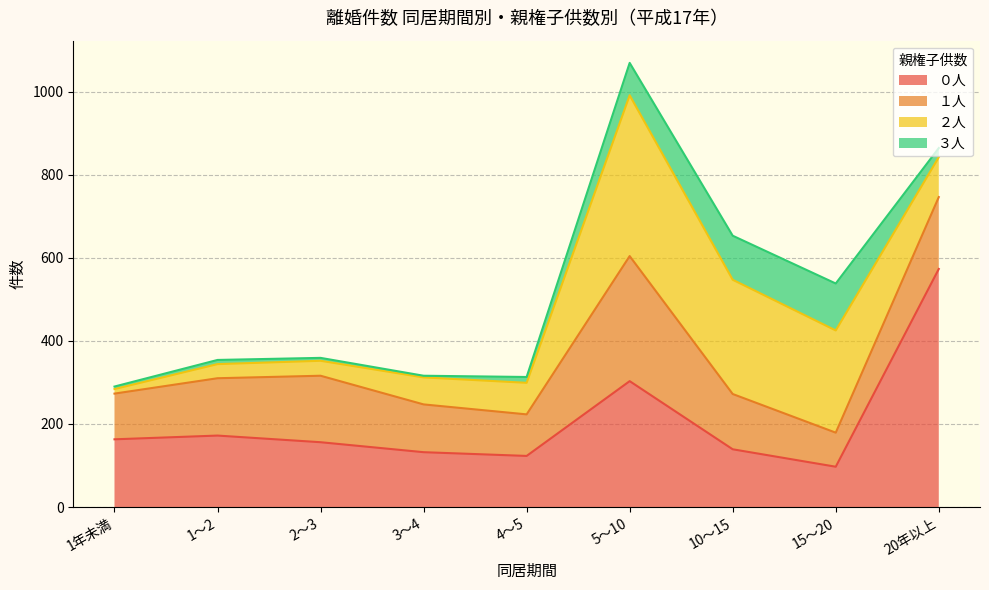

Count the number of categories in the chart.

9